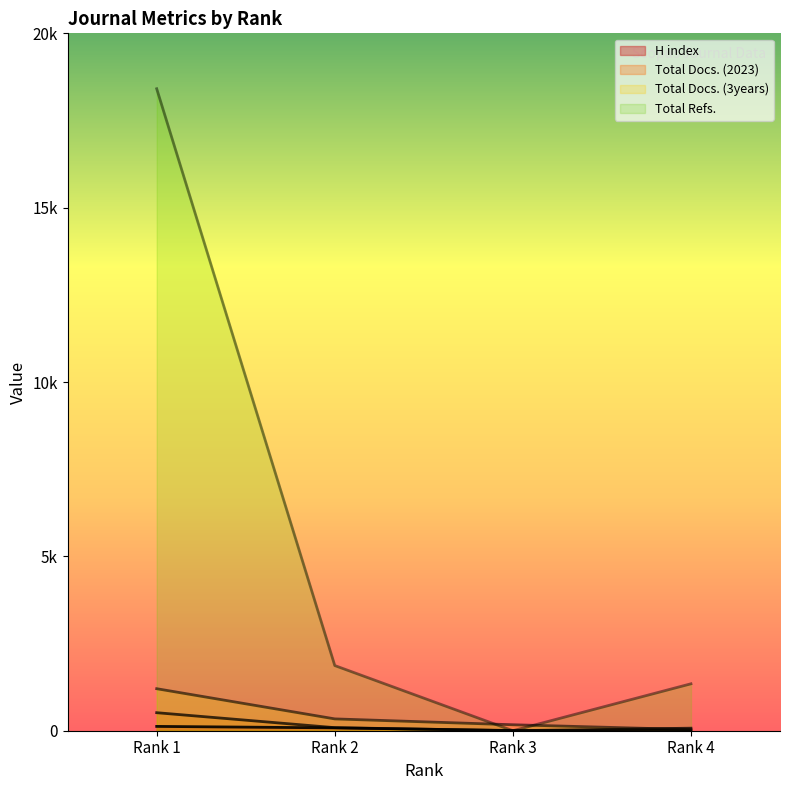

What is the total value across all series at Rank 1?

20257